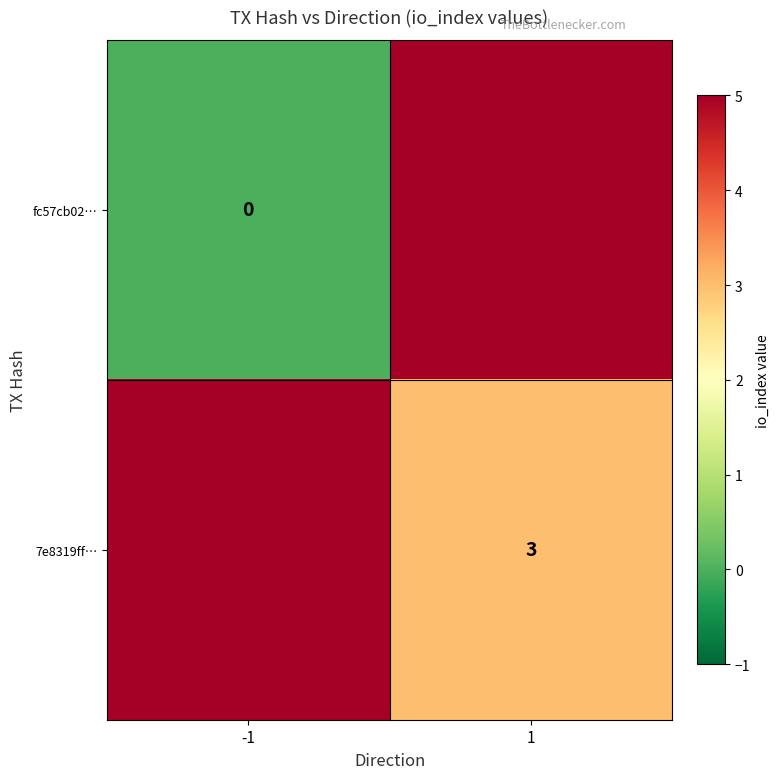

The value of 7e8319ff… at 1 is 3. True or false?

True